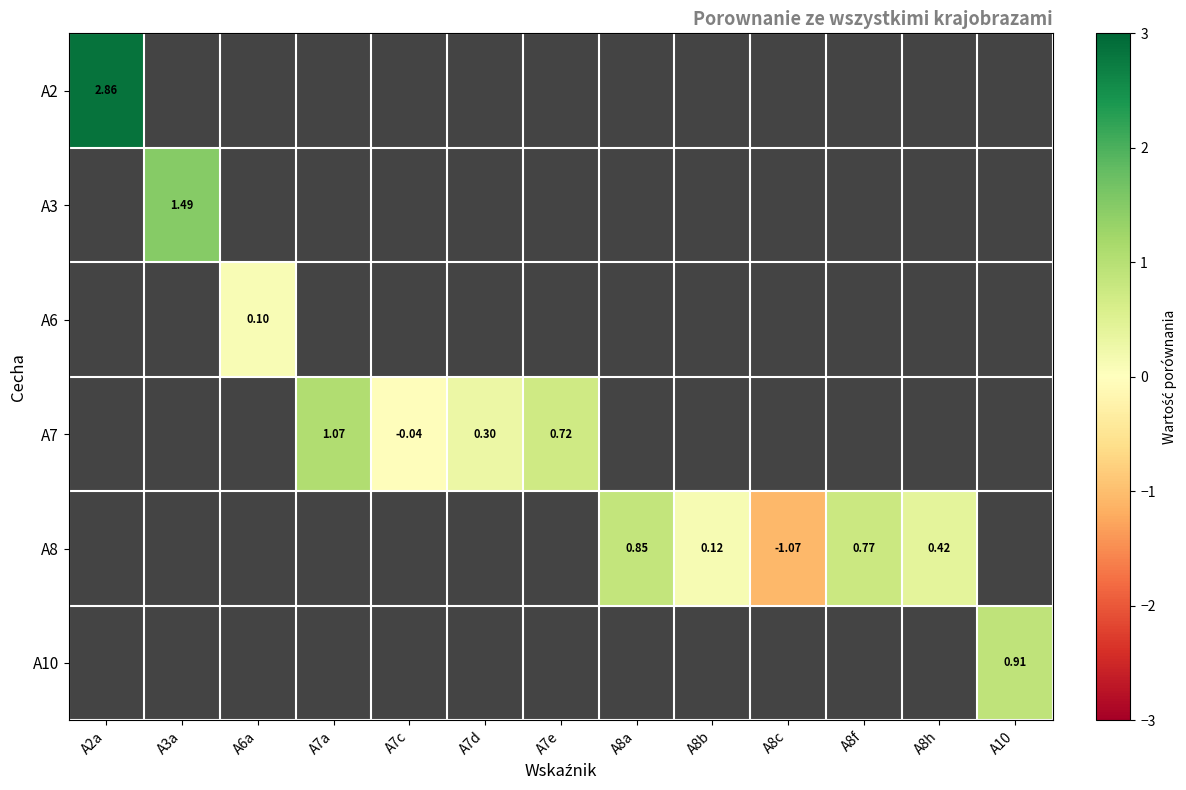

What is the smallest value displayed?

-1.1